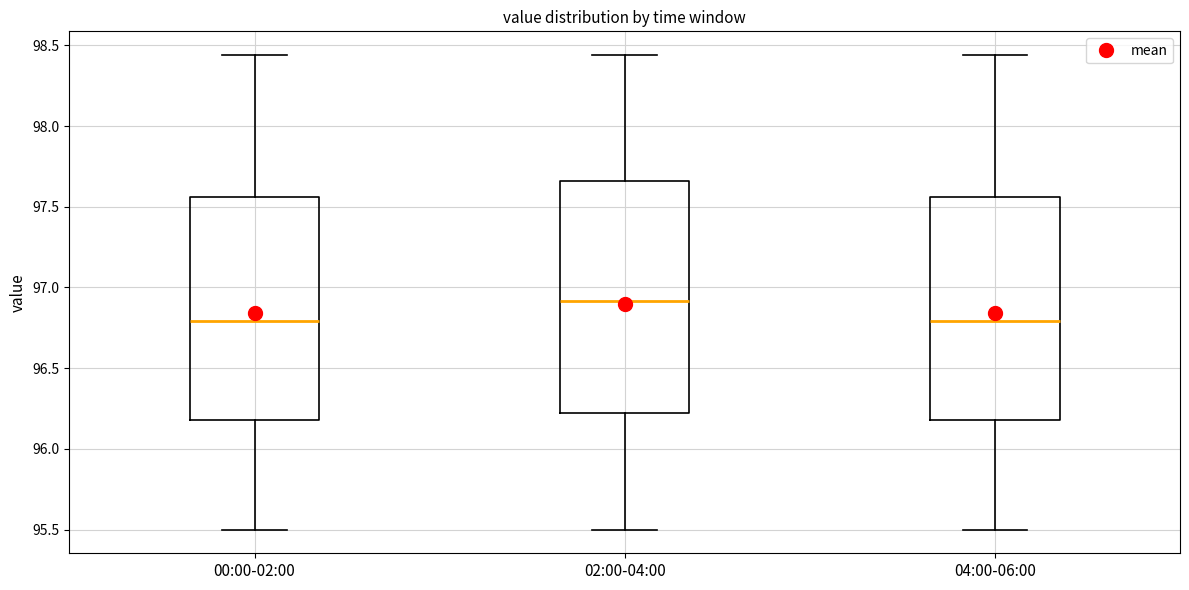

Reading left to right, read every box against the y-axis: the position of its median line, the range the box covers, and the ends of its whiskers. The values are not printed on the chart, so give them approximately, as read against the axis.

00:00-02:00: median 96.80, box 96.20 to 97.55, whiskers 95.50 to 98.45
02:00-04:00: median 96.90, box 96.20 to 97.65, whiskers 95.50 to 98.45
04:00-06:00: median 96.80, box 96.20 to 97.55, whiskers 95.50 to 98.45